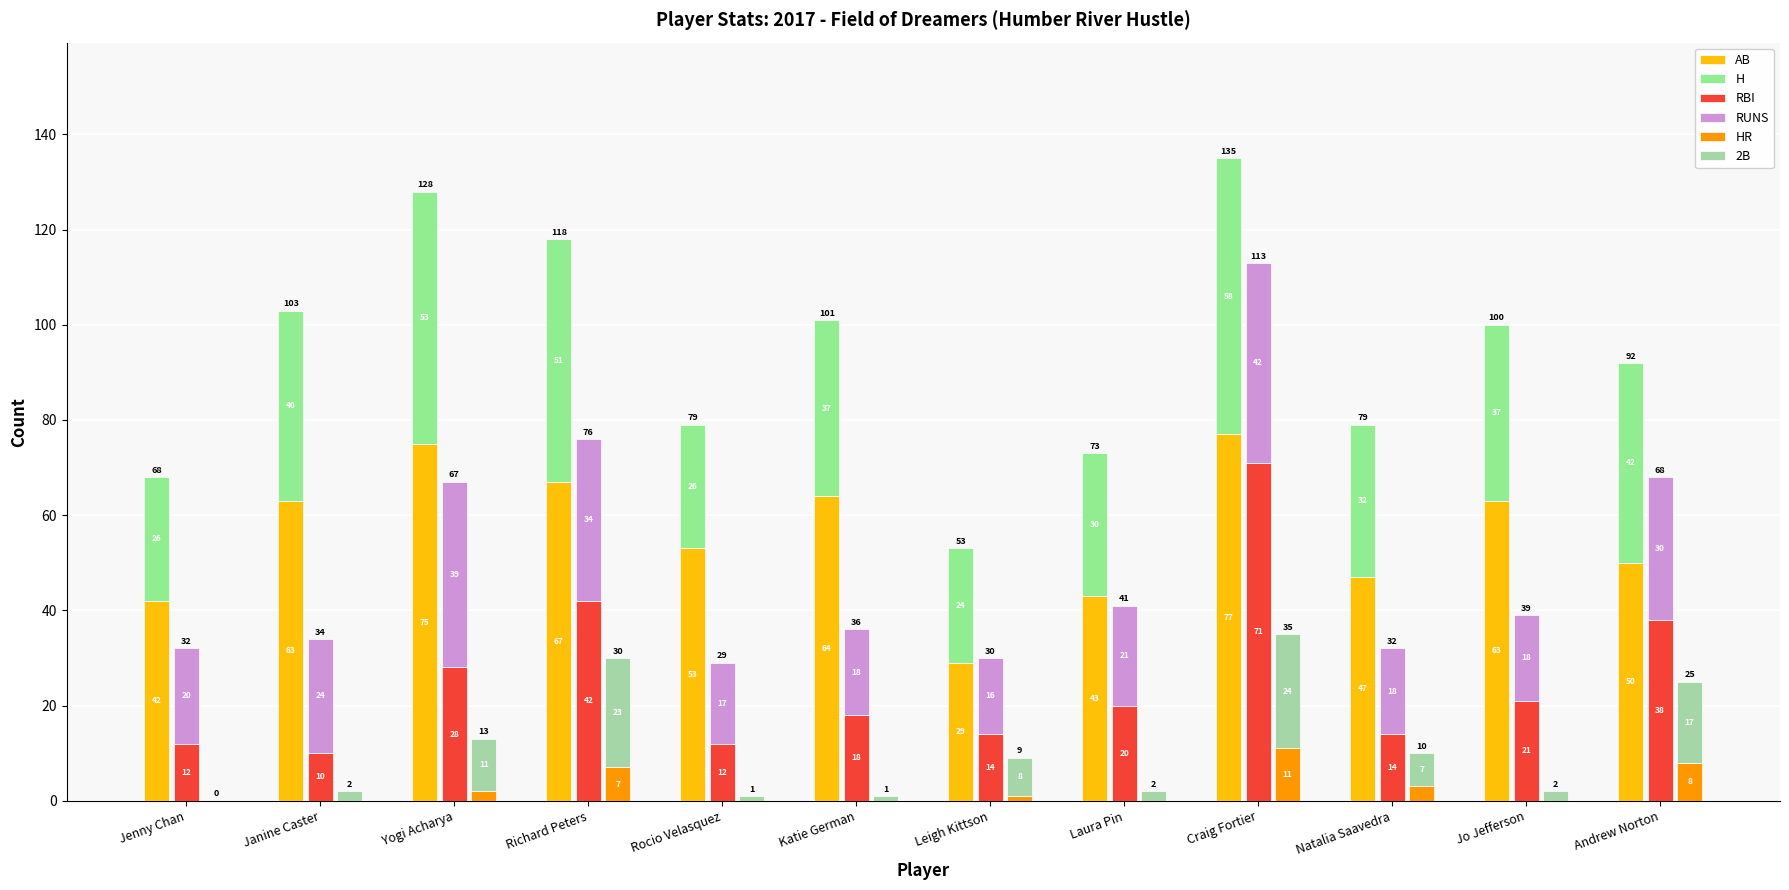

Reading right to left, what are all the values shown in this chart?

AB: 50	63	47	77	43	29	64	53	67	75	63	42
H: 42	37	32	58	30	24	37	26	51	53	40	26
RBI: 38	21	14	71	20	14	18	12	42	28	10	12
RUNS: 30	18	18	42	21	16	18	17	34	39	24	20
HR: 8	0	3	11	0	1	0	0	7	2	0	0
2B: 17	2	7	24	2	8	1	1	23	11	2	0